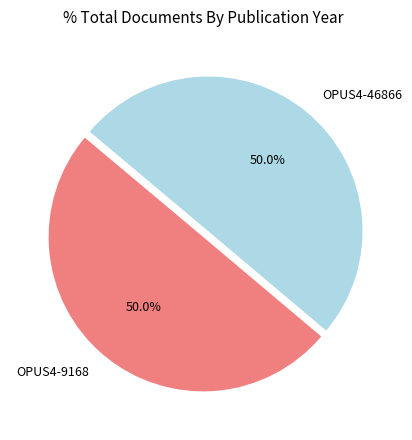

To the nearest percent, what percentage of the pie is OPUS4-9168?

50%